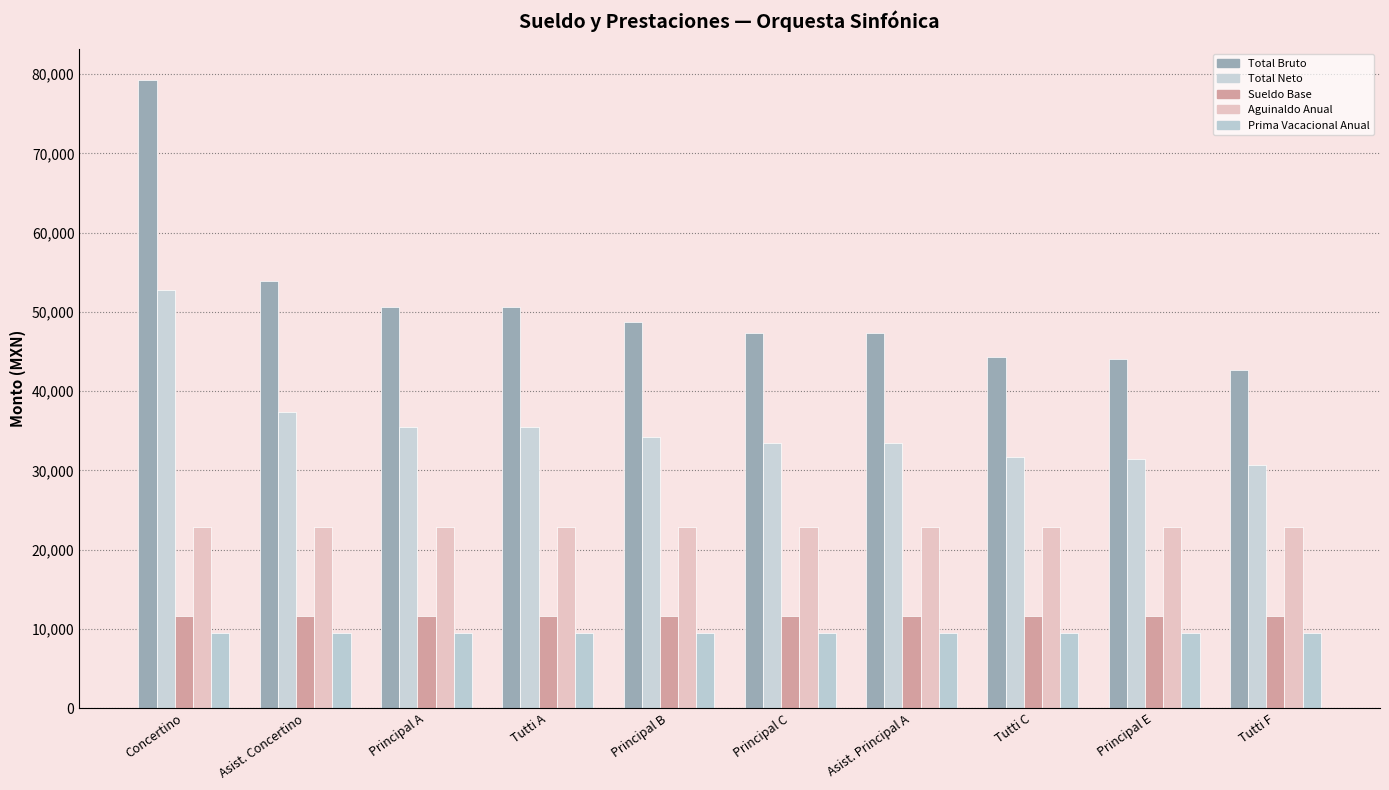

Which category has the lowest value in the Total Neto series?

Tutti F